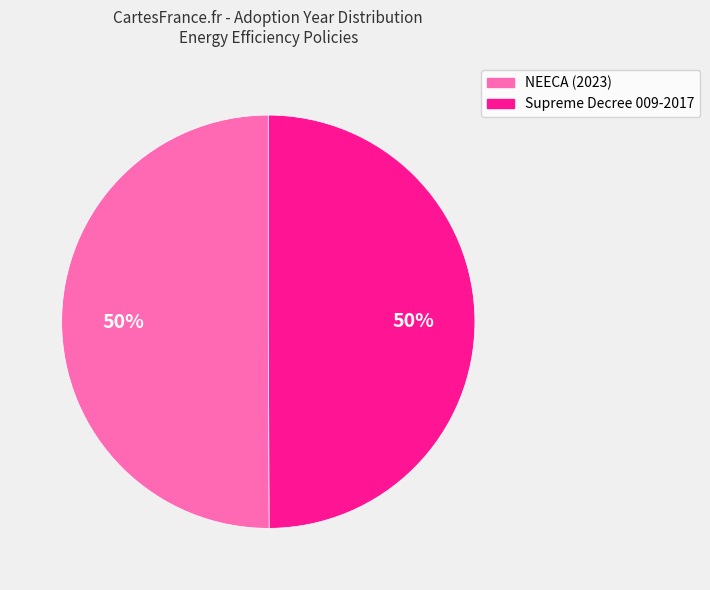

Do NEECA (2023) and Supreme Decree 009-2017 together represent more than half of the pie?

Yes